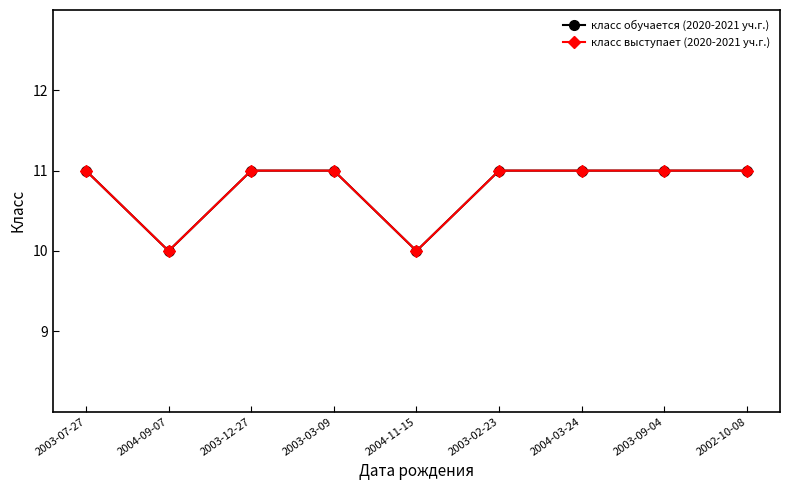

Is this an area chart (filled region under the line)?

No